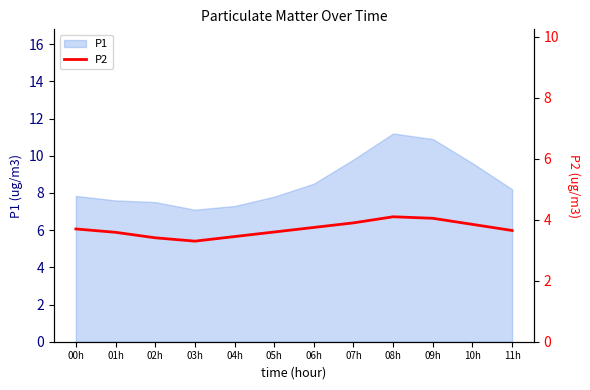

What is the label of the 5th point from the right?

07h